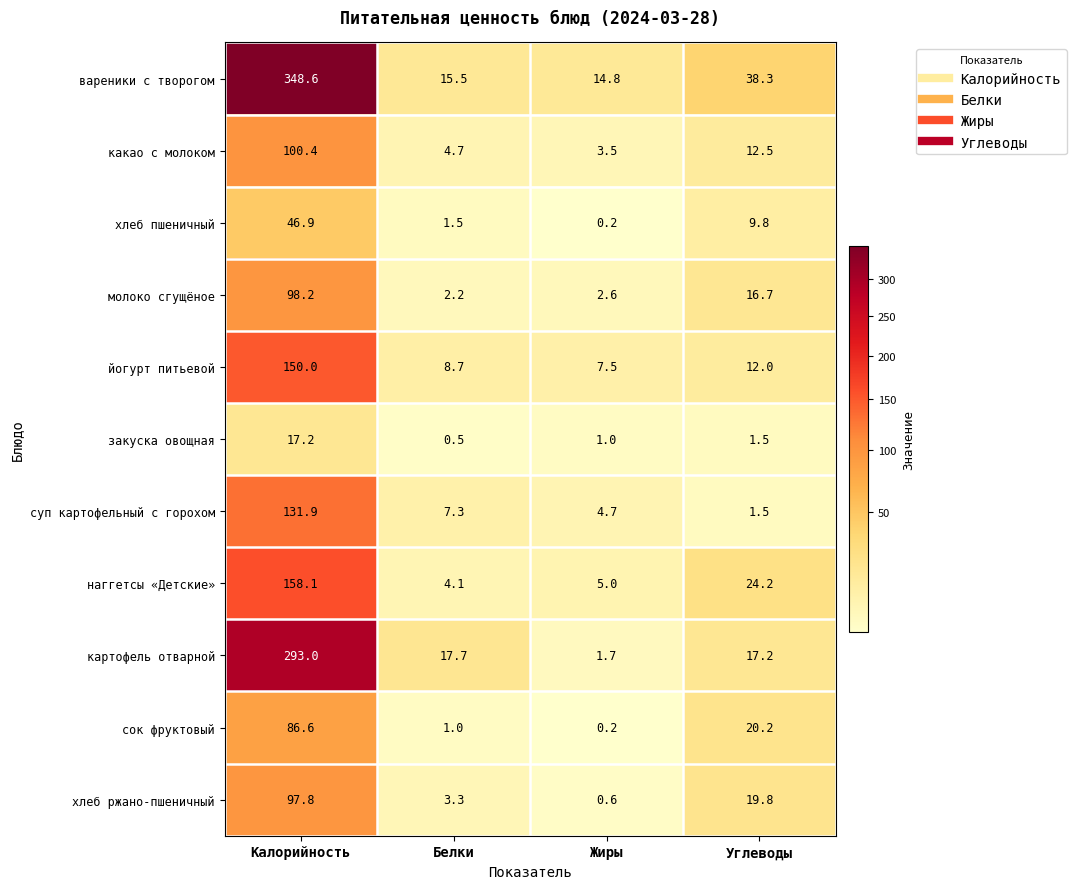

What is the difference between the highest and lowest values at Жиры?

14.6